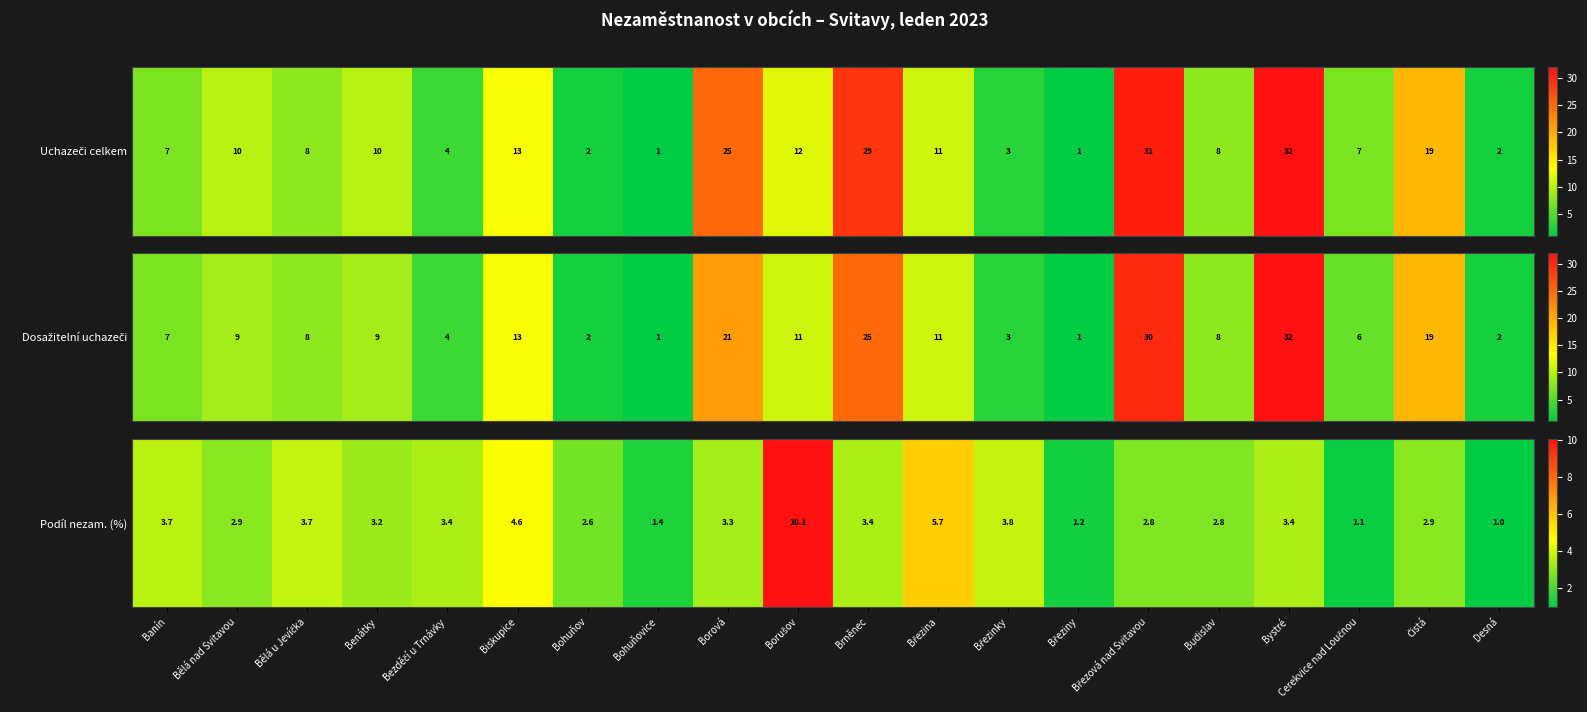

What is the greatest value displayed?

10.1